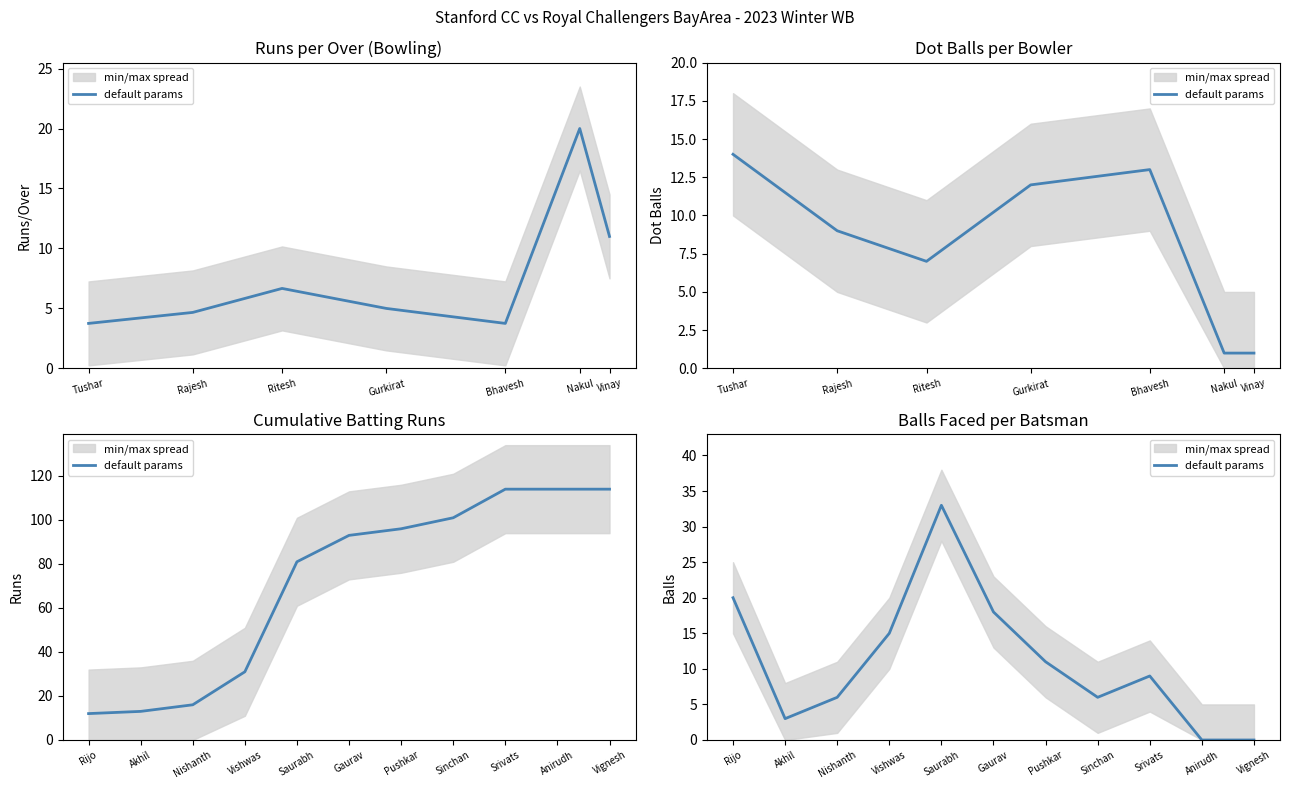

What is the difference between the maximum and minimum values?

33